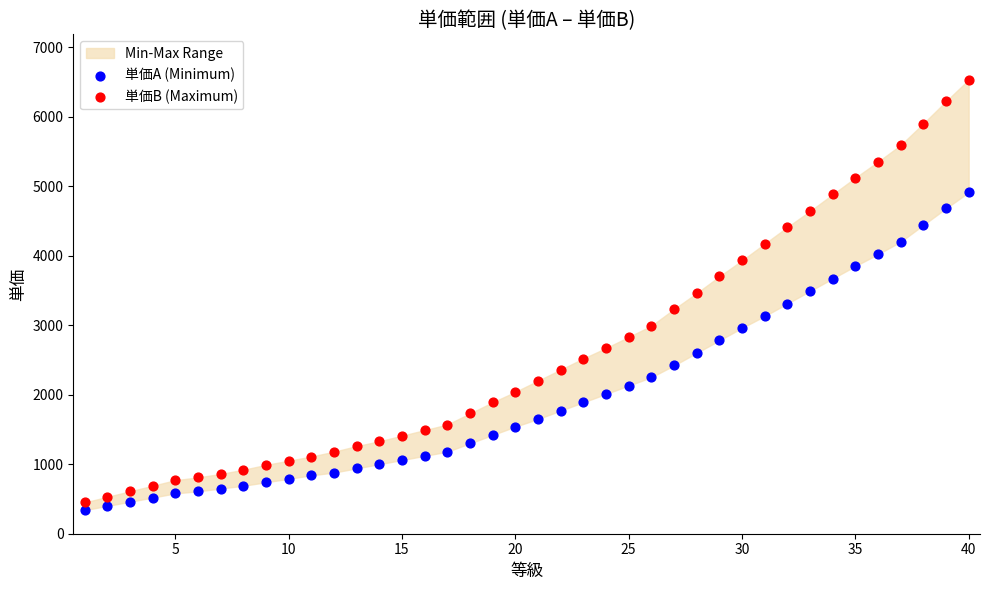

Which series reaches the maximum Y coordinate?

単価B (Maximum)